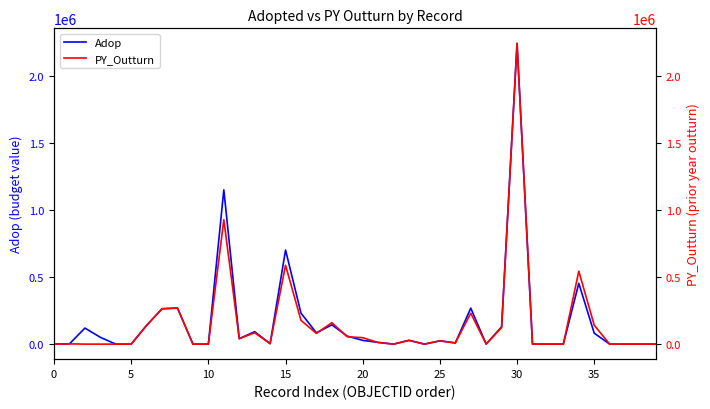

The value of Adop at 0 is 0. True or false?

True